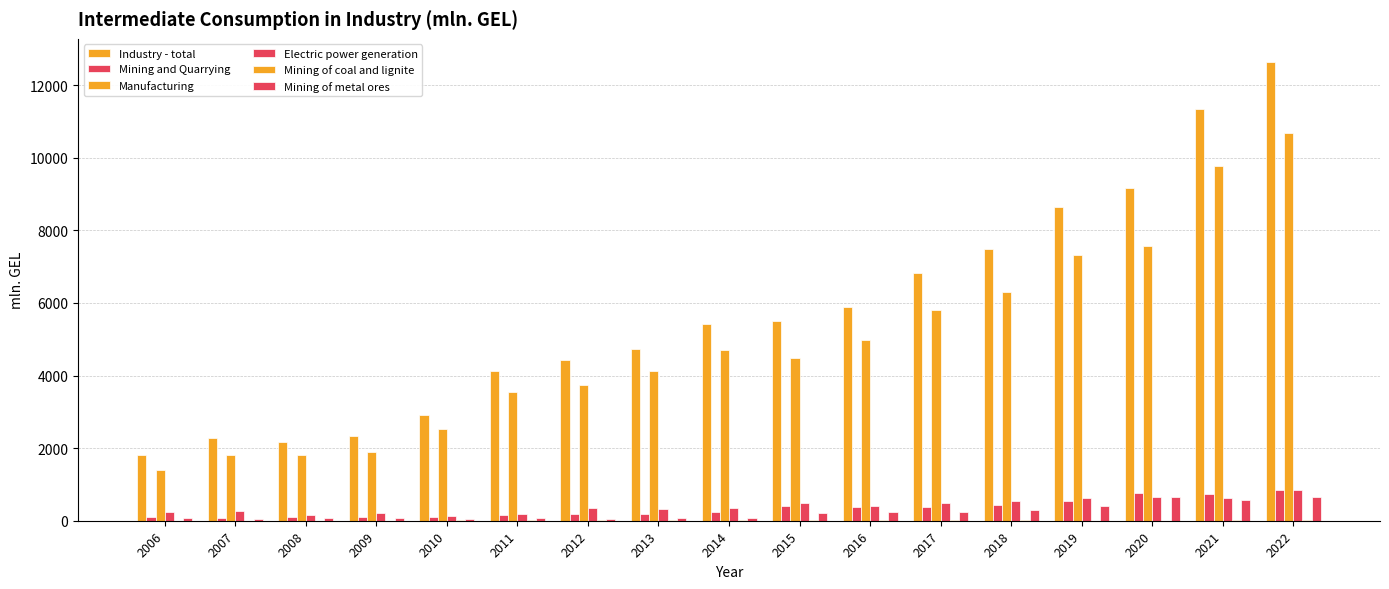

Rank the series at 2012 from highest to lowest value.

Industry - total, Manufacturing, Electric power generation, Mining and Quarrying, Mining of metal ores, Mining of coal and lignite